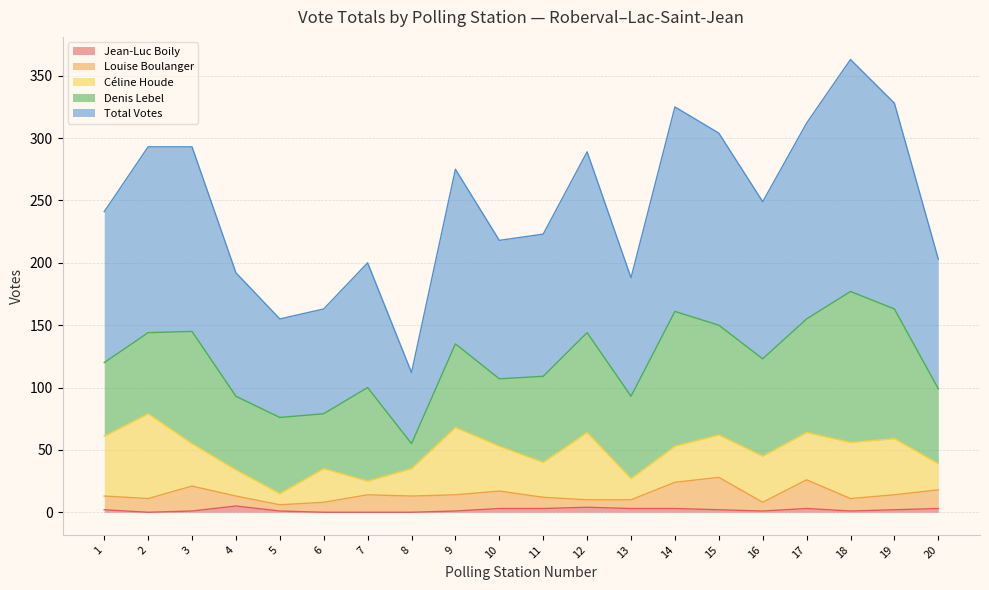

Reading left to right, extract all data points from this chart.

Jean-Luc Boily: 2	0	1	5	1	0	0	0	1	3	3	4	3	3	2	1	3	1	2	3
Louise Boulanger: 11	11	20	8	5	8	14	13	13	14	9	6	7	21	26	7	23	10	12	15
Céline Houde: 48	68	34	21	9	27	11	22	54	36	28	54	17	29	34	37	38	45	45	21
Denis Lebel: 59	65	90	59	61	44	75	20	67	54	69	80	66	108	88	78	91	121	104	60
Total Votes: 121	149	148	99	79	84	100	57	140	111	114	145	95	164	154	126	157	186	165	104